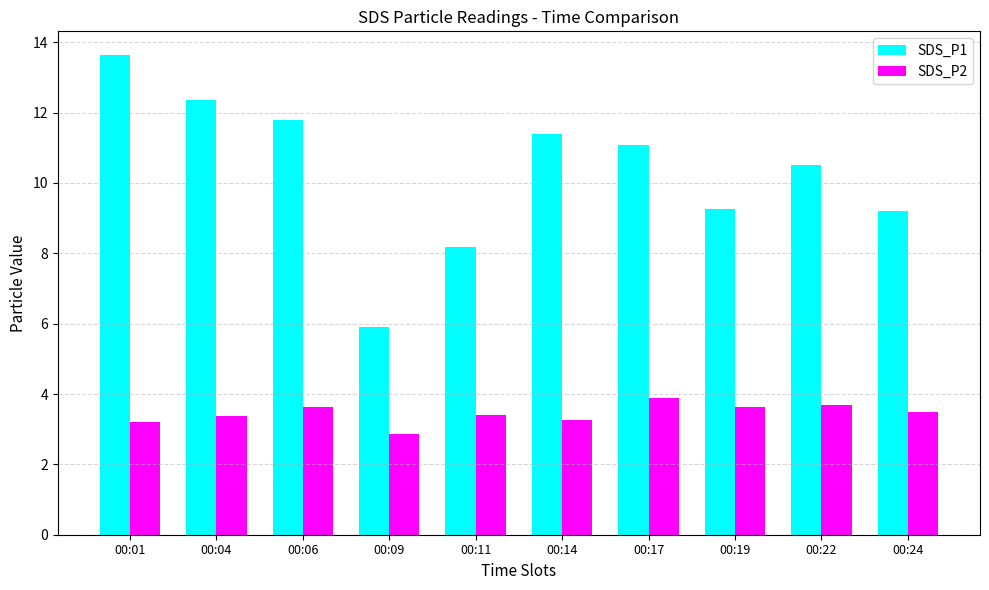

What is the value of the SDS_P2 bar at the 10th from the left?

3.5